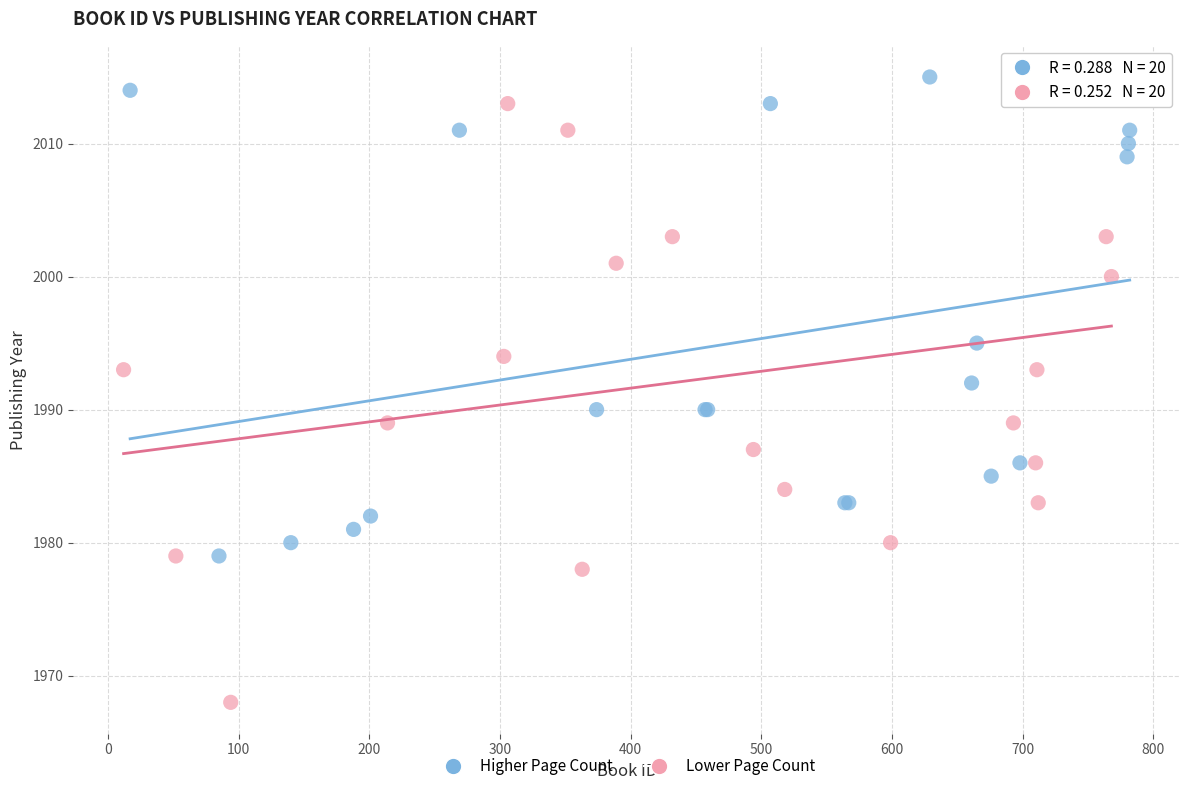

Which series contains the lowest Y value?

Lower Page Count